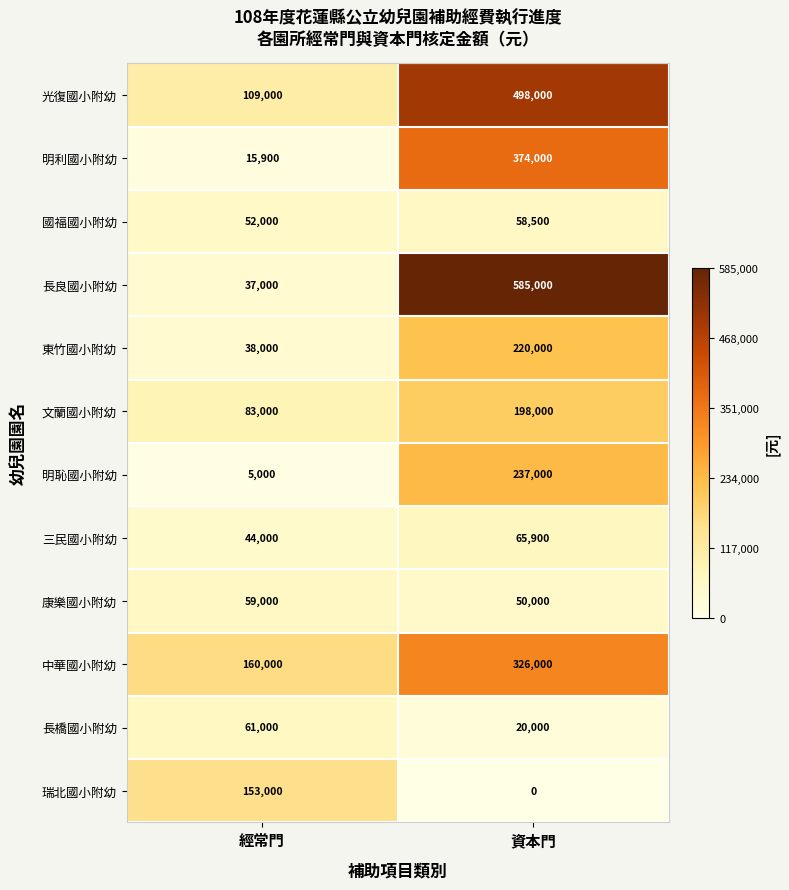

What is the sum of the 中華國小附幼 values at 經常門 and 資本門?

486000